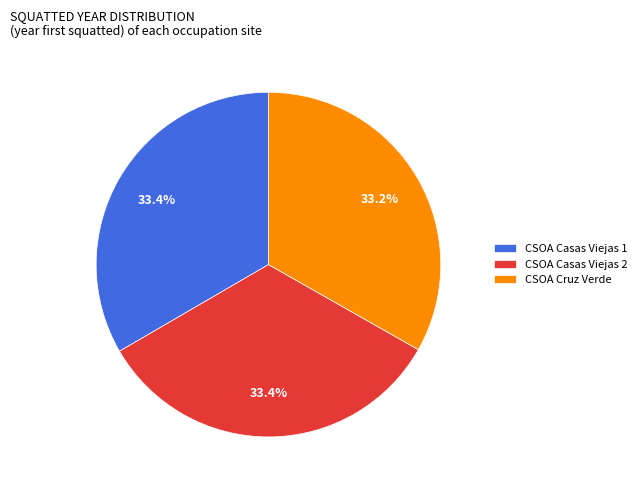

Does CSOA Casas Viejas 1 account for over 50% of the chart?

No